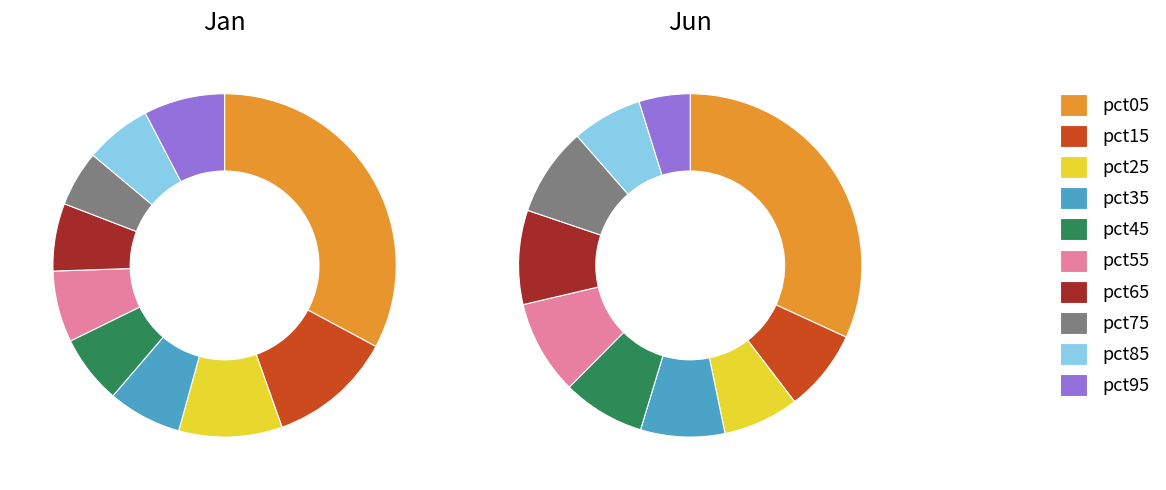

Is there a majority slice in this chart?

No